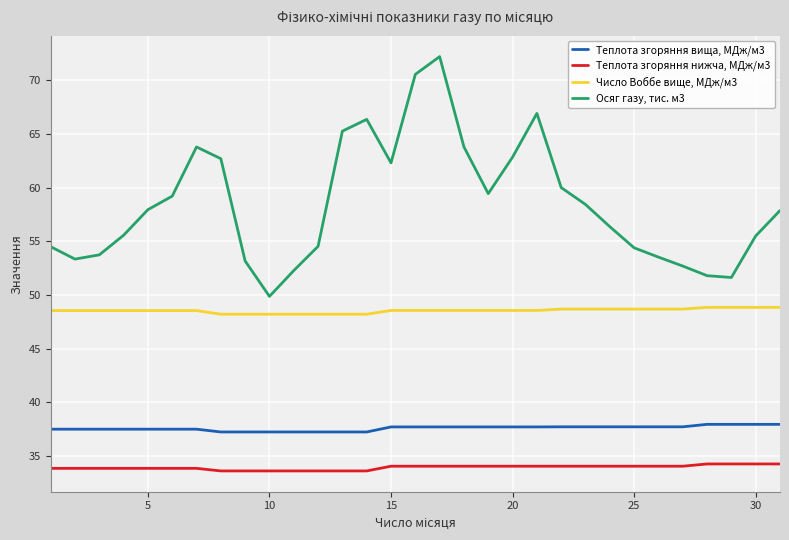

Which series has the largest range (max minus min)?

Осяг газу, тис. м3